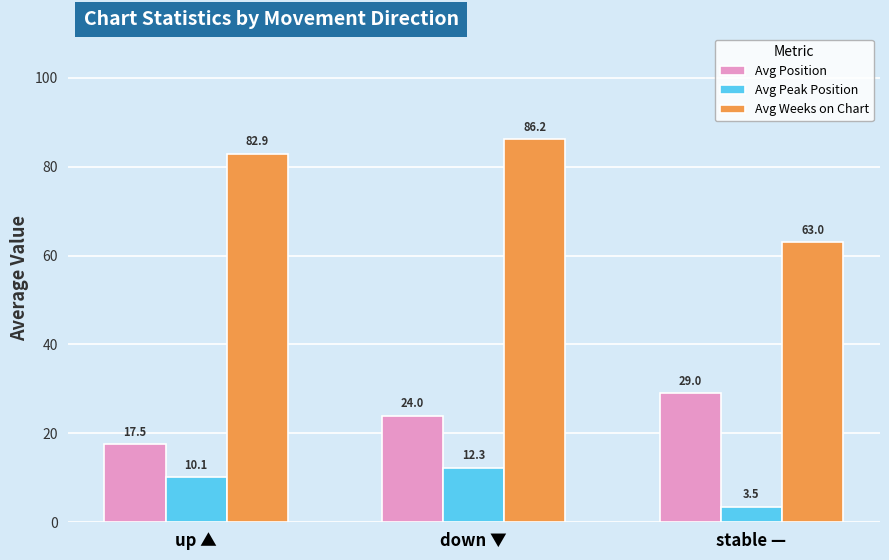

What is the difference between the Avg Peak Position values at up ▲ and stable —?

6.6